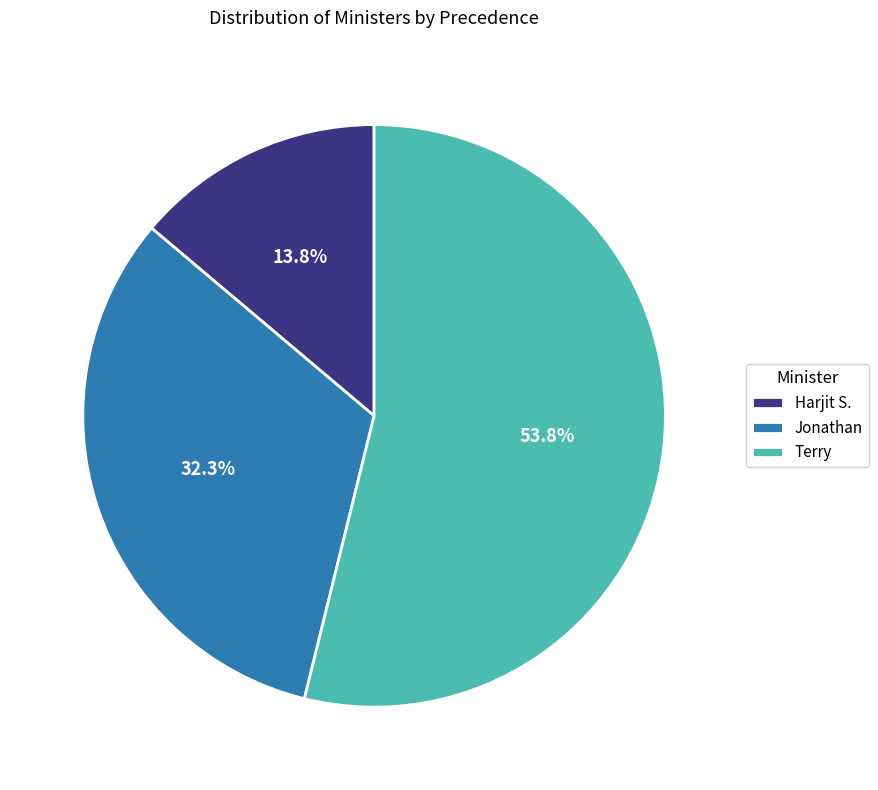

Is there a majority slice in this chart?

Yes